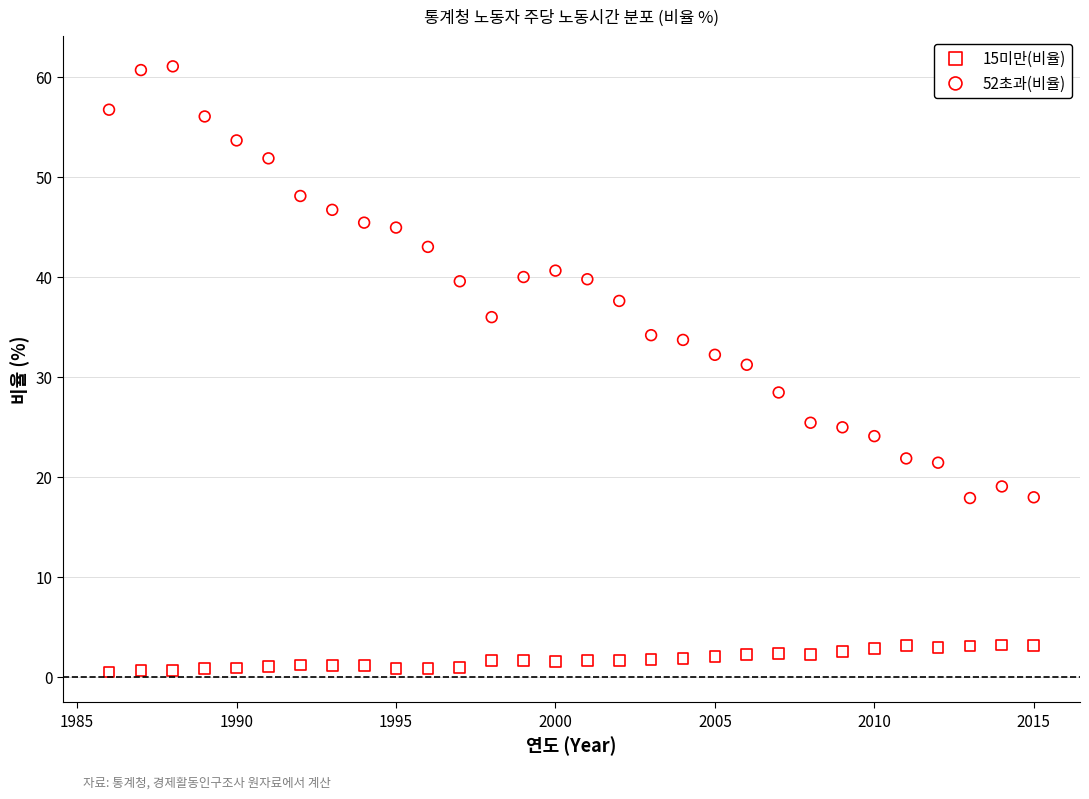

Which series contains the lowest Y value?

15미만(비율)